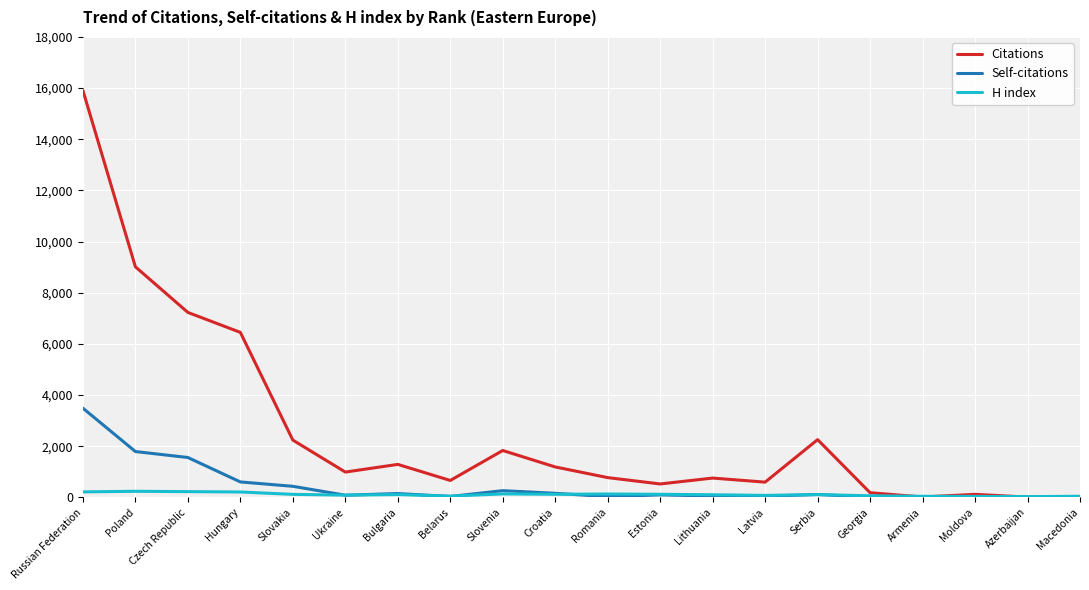

What is the sum of all H index values?

2251